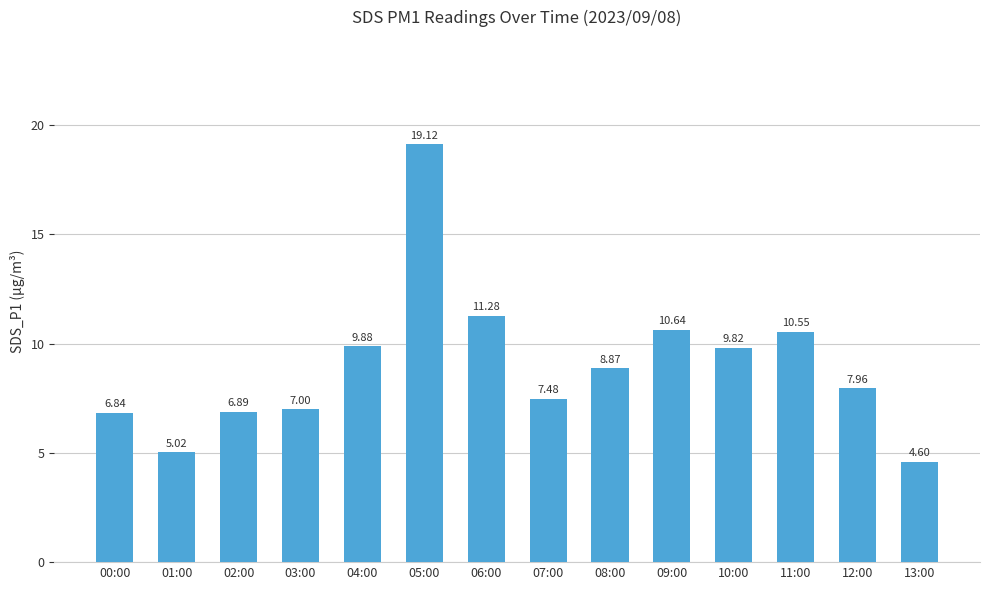

Approximately how many times larger is the value at 06:00 compared to 01:00?

2.2